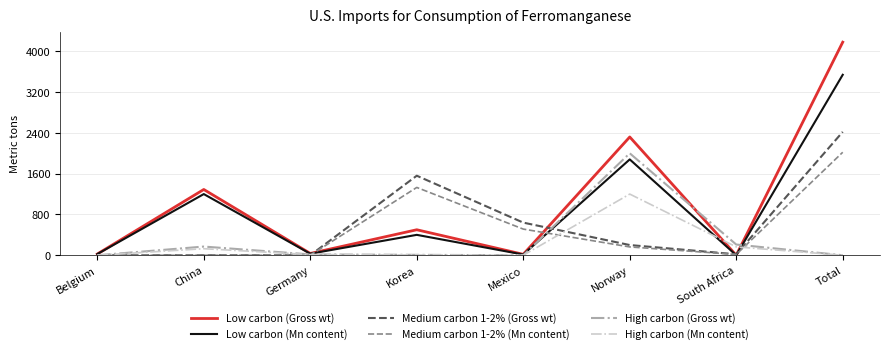

How many categories are shown in the chart?

8